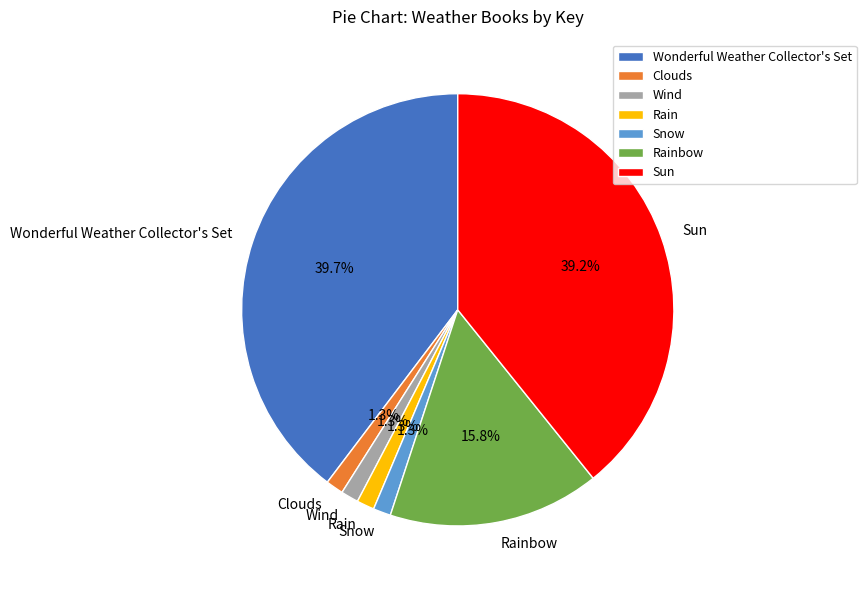

What percentage do Wonderful Weather Collector's Set and Clouds together represent?

41.0%